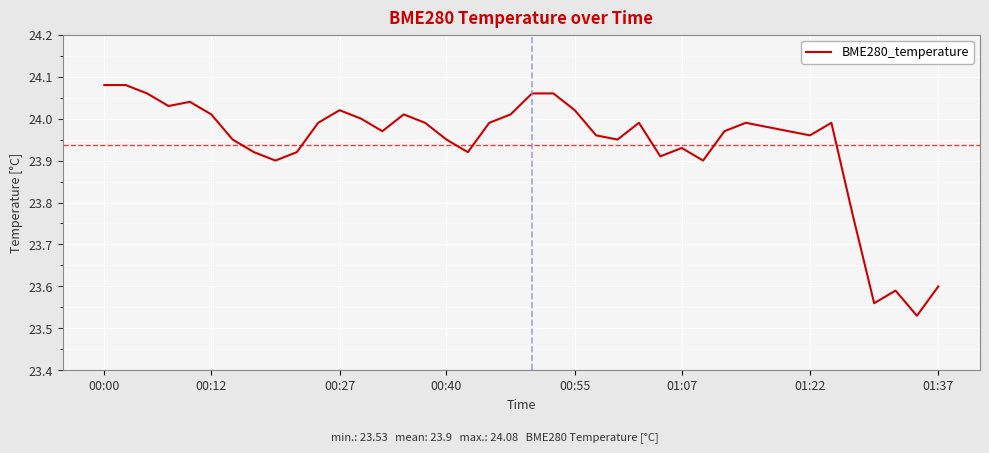

How many series are shown in this chart?

1